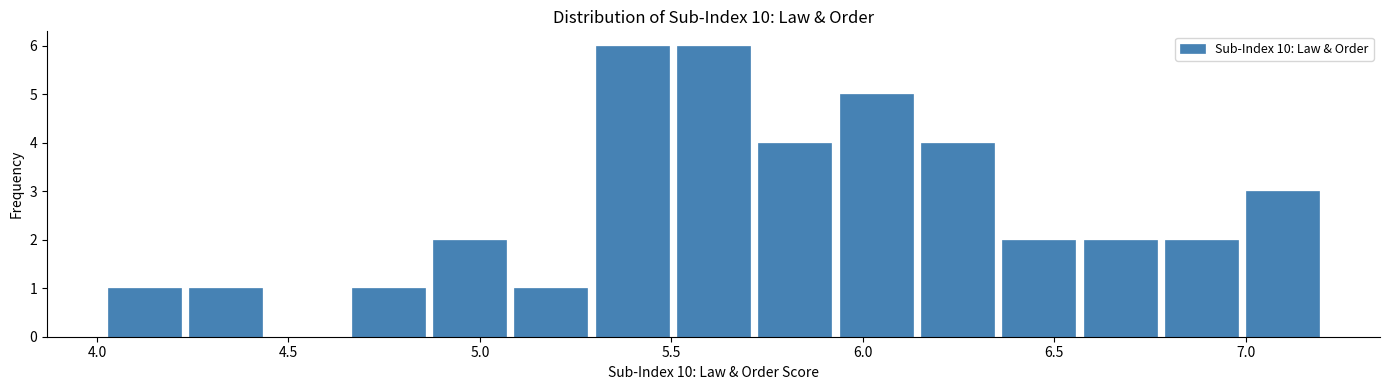

Reading left to right, list every bar in this chart as the range it spans on the x-axis followed by its height. Neither the bar edges nor the heights are printed on the chart, so give them approximately, as read against the axes.

4.00 to 4.25: 1
4.25 to 4.45: 1
4.45 to 4.65: 0
4.65 to 4.85: 1
4.85 to 5.10: 2
5.10 to 5.30: 1
5.30 to 5.50: 6
5.50 to 5.70: 6
5.70 to 5.95: 4
5.95 to 6.15: 5
6.15 to 6.35: 4
6.35 to 6.55: 2
6.55 to 6.80: 2
6.80 to 7.00: 2
7.00 to 7.20: 3